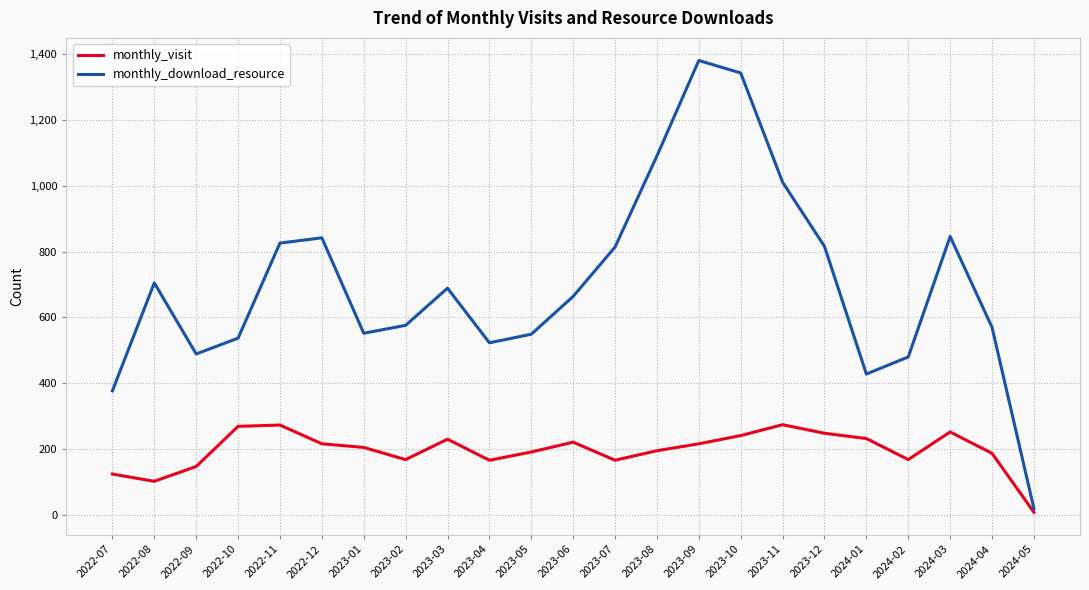

Which series has the largest total across all categories?

monthly_download_resource